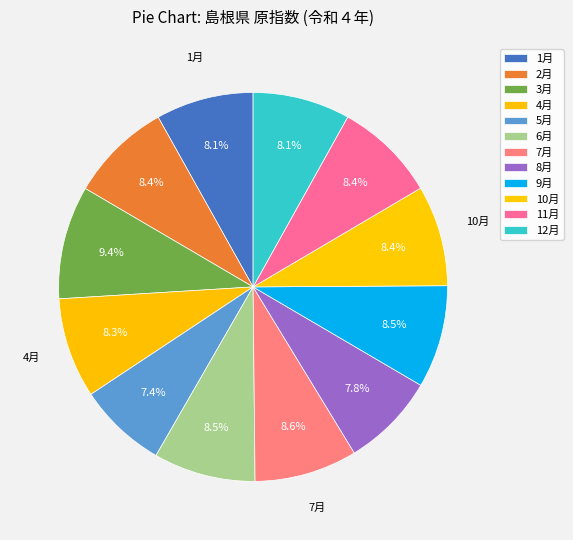

Which slice is the largest?

3月